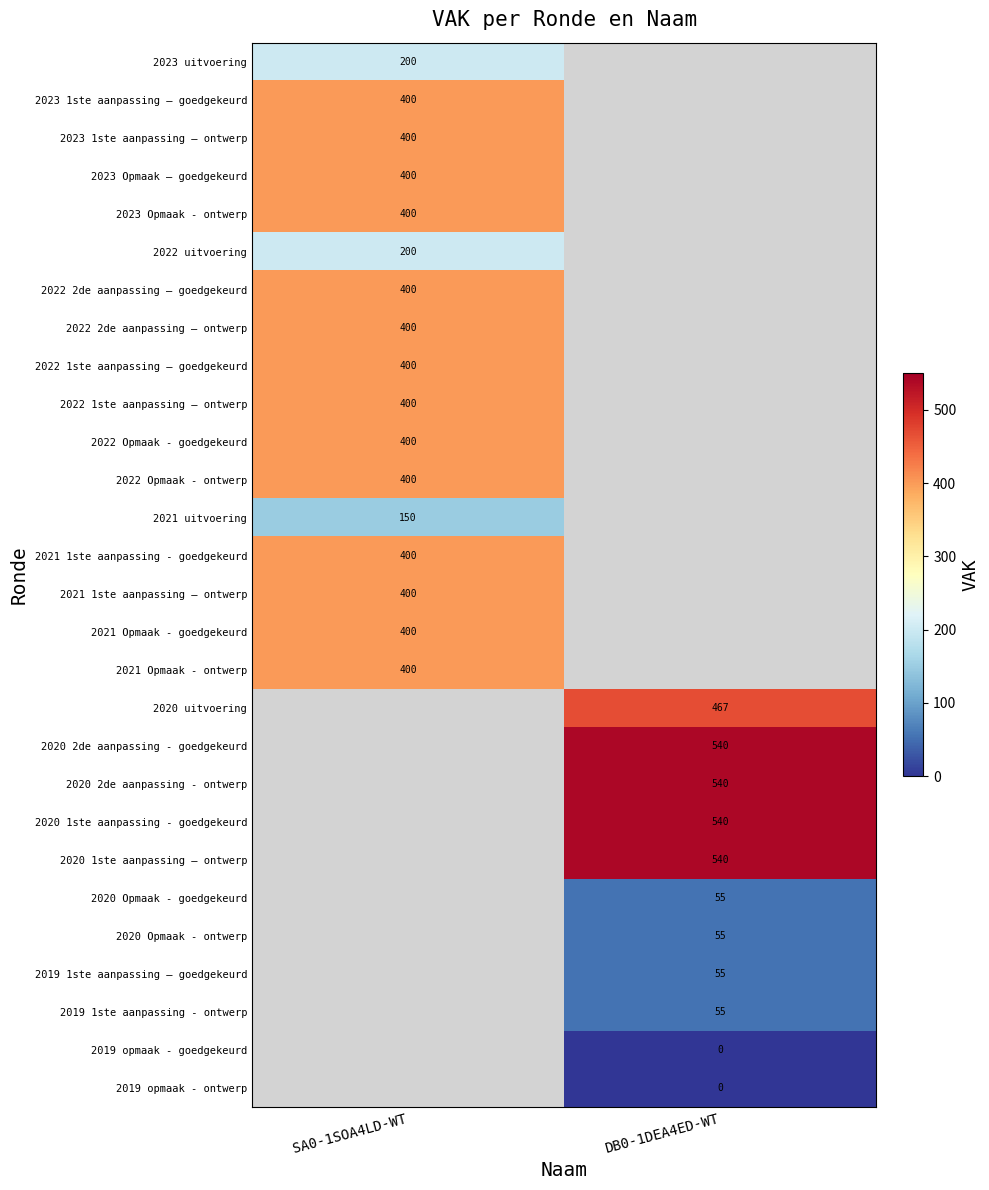

The 2021 1ste aanpassing - goedgekeurd series shows 400 at SA0-1SOA4LD-WT. True or false?

True